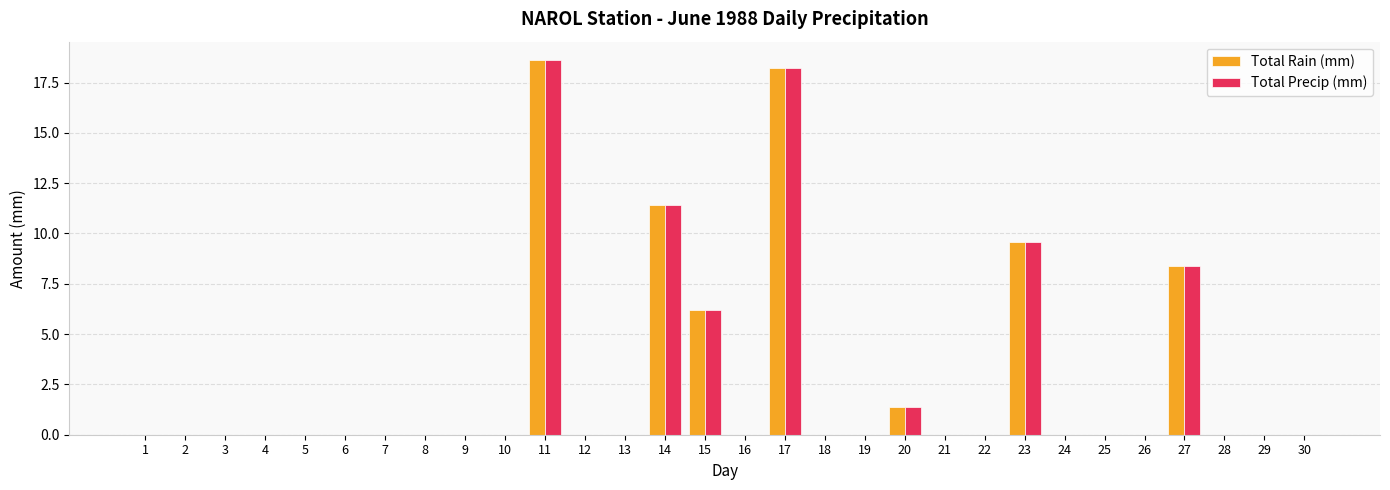

At which category is the sum across all series the highest?

11